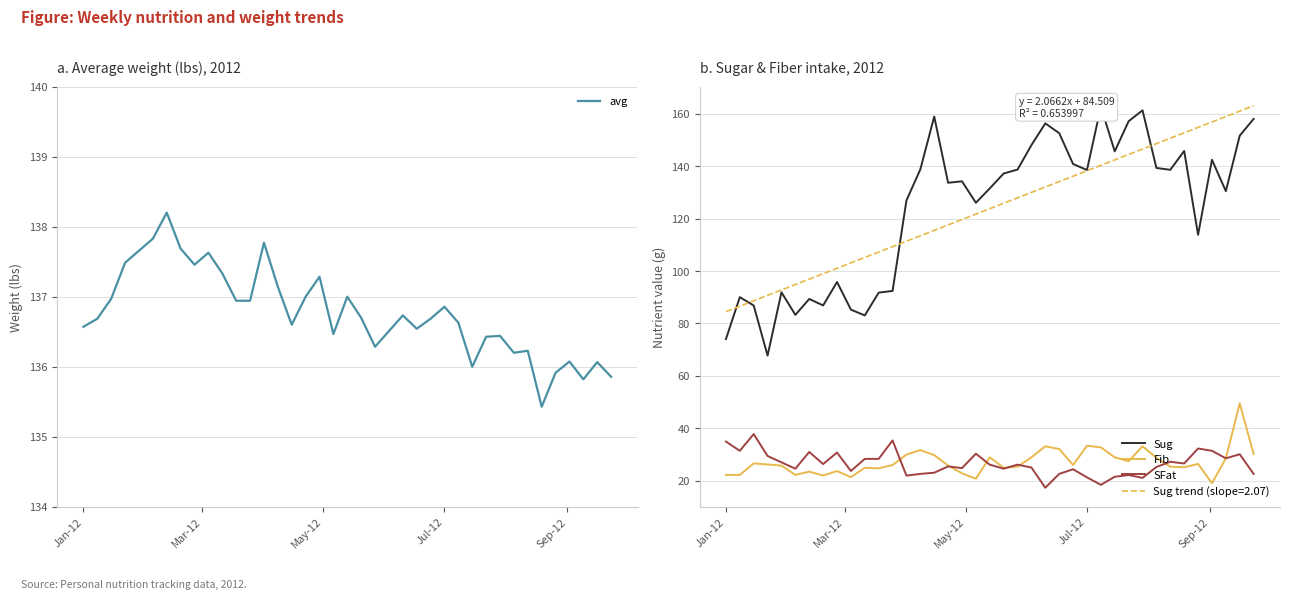

Which series has the largest range (max minus min)?

Sug